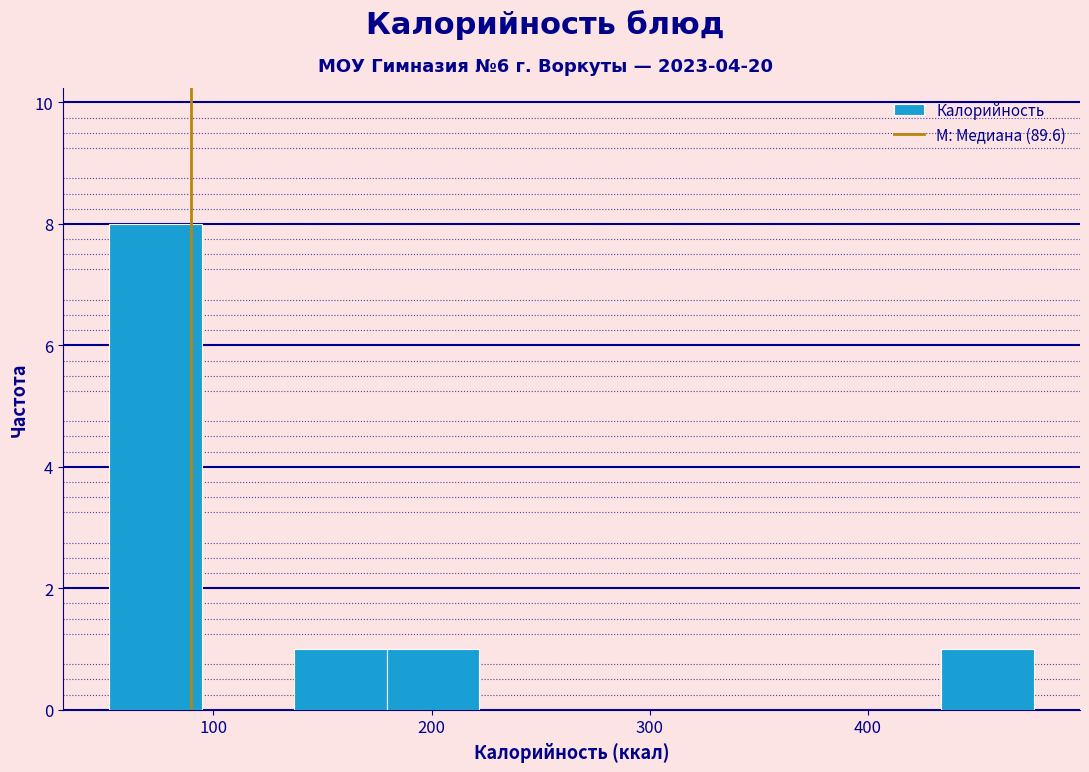

How tall is the bar that spans 430 to 480 on the x-axis? Neither the bar edges nor the heights are printed on the chart, so give them approximately, as read against the axes.

1